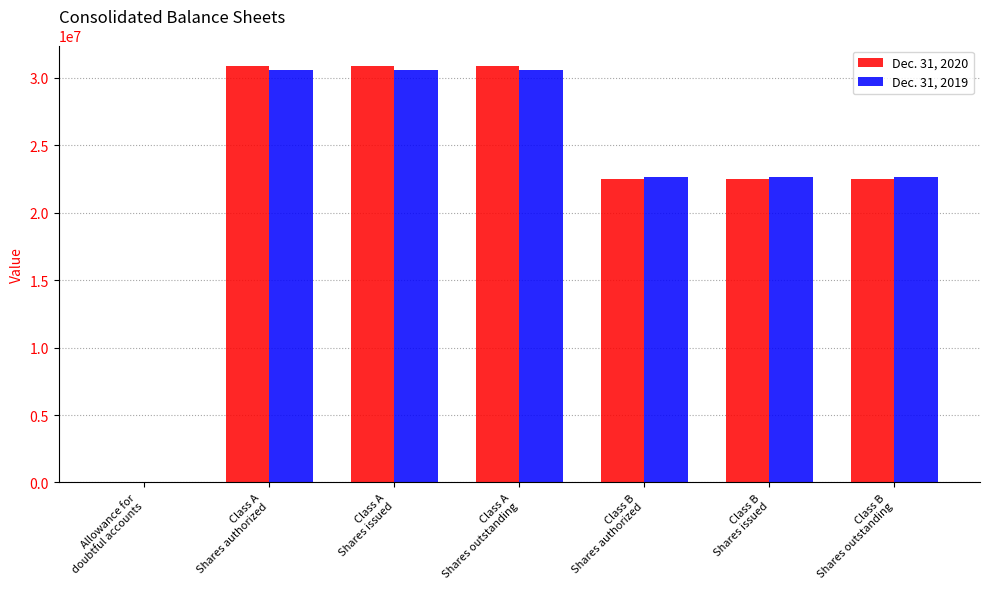

Reading left to right, transcribe all the data shown in this chart.

Dec. 31, 2020: Allowance for
doubtful accounts=9464	Class A
Shares authorized=30847000	Class A
Shares issued=30847000	Class A
Shares outstanding=30847000	Class B
Shares authorized=22510000	Class B
Shares issued=22510000	Class B
Shares outstanding=22510000
Dec. 31, 2019: Allowance for
doubtful accounts=9348	Class A
Shares authorized=30610000	Class A
Shares issued=30610000	Class A
Shares outstanding=30610000	Class B
Shares authorized=22671000	Class B
Shares issued=22671000	Class B
Shares outstanding=22671000